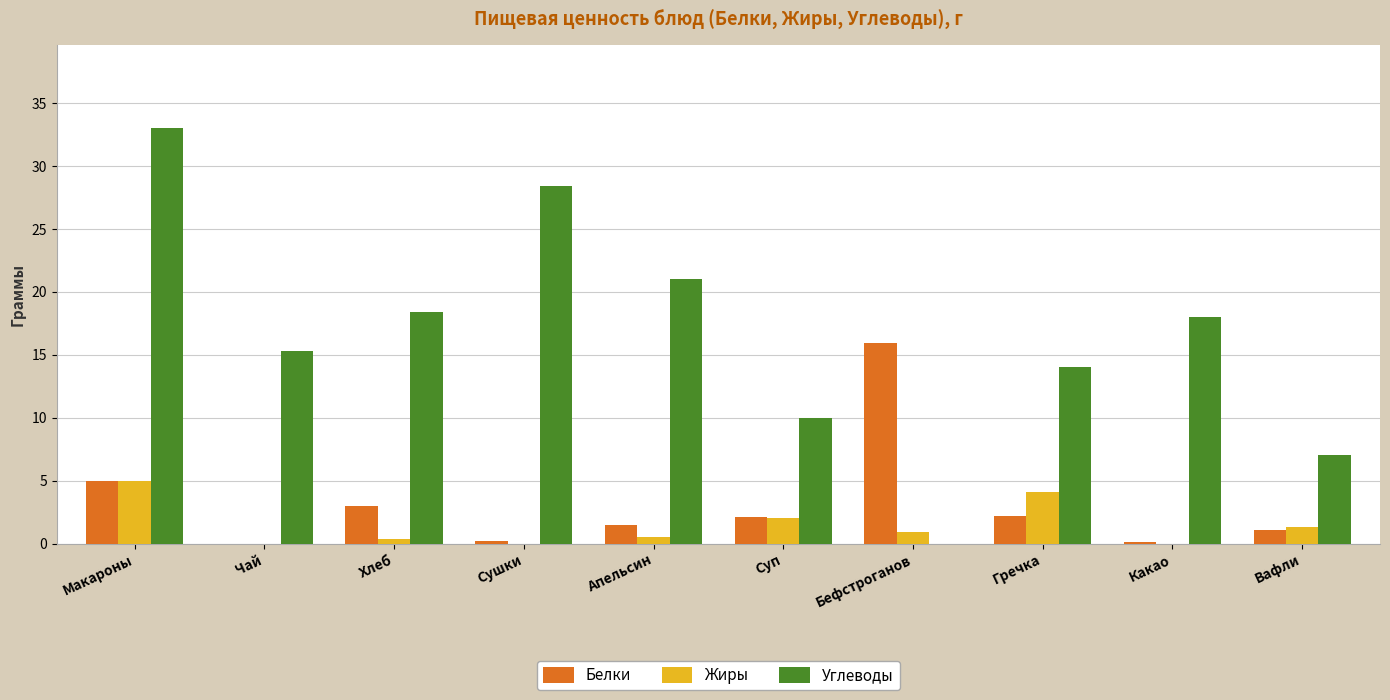

Which series changed the most between Макароны and Хлеб?

Углеводы